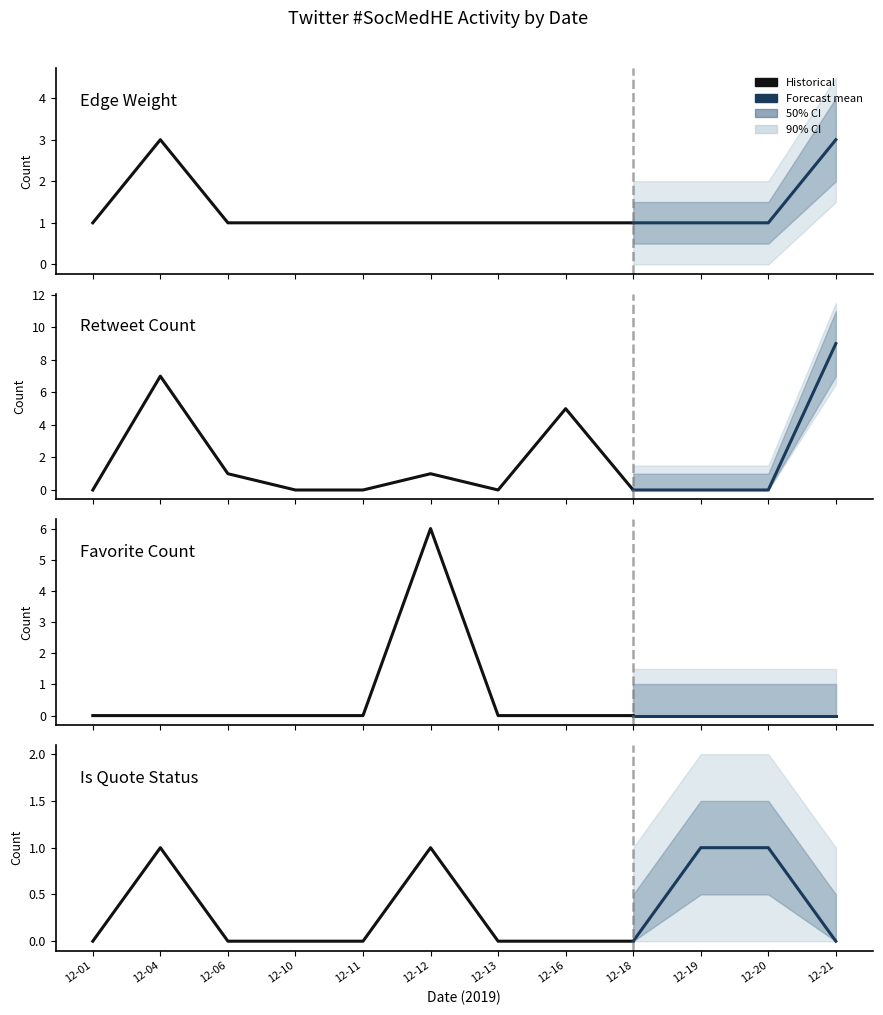

Reading right to left, transcribe all the data shown in this chart.

Edge Weight: 11=3	10=1	9=1	8=1	7=1	6=1	5=1	4=1	3=1	2=1	1=3	0=1
Retweet Count: 11=9	10=0	9=0	8=0	7=5	6=0	5=1	4=0	3=0	2=1	1=7	0=0
Favorite Count: 11=0	10=0	9=0	8=0	7=0	6=0	5=6	4=0	3=0	2=0	1=0	0=0
Is Quote Status: 11=0	10=1	9=1	8=0	7=0	6=0	5=1	4=0	3=0	2=0	1=1	0=0